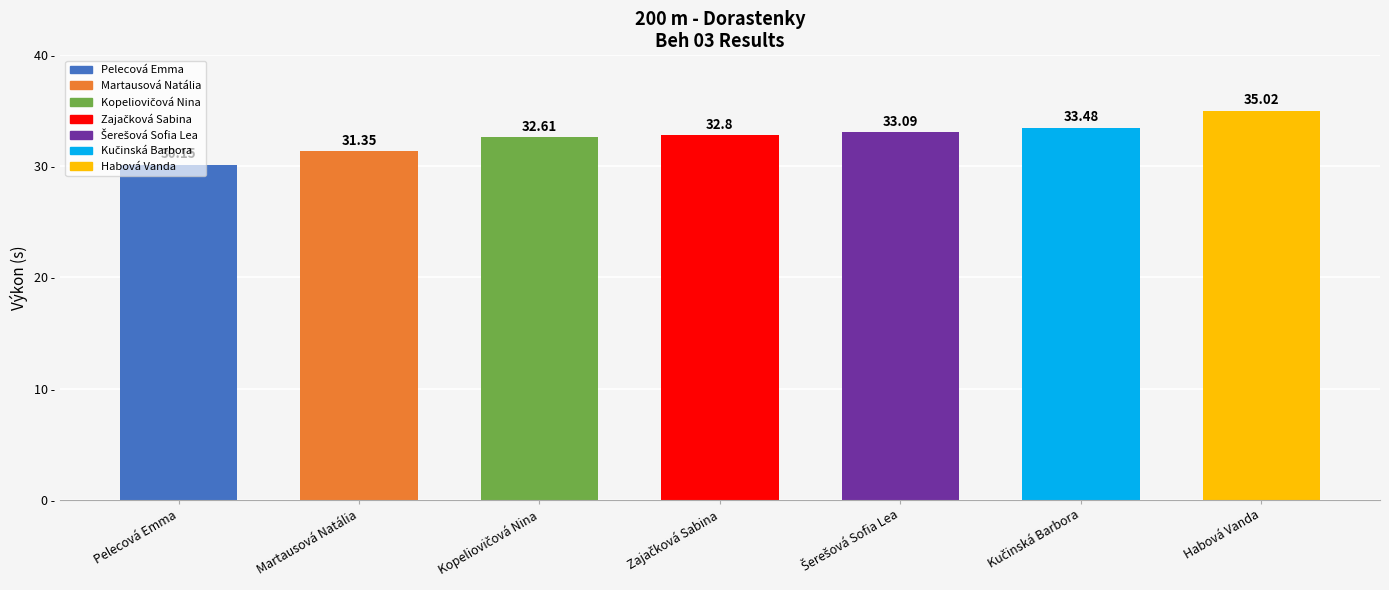

What is the average value?

32.6